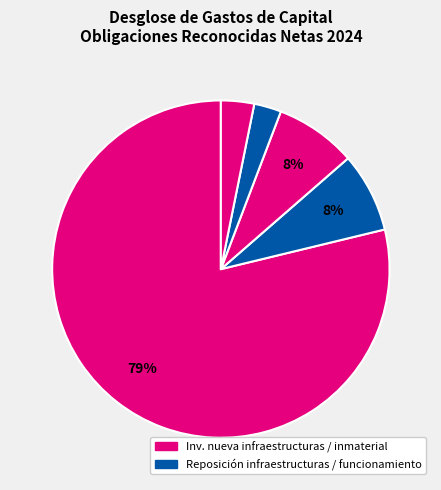

How many segments does this pie chart have?

5